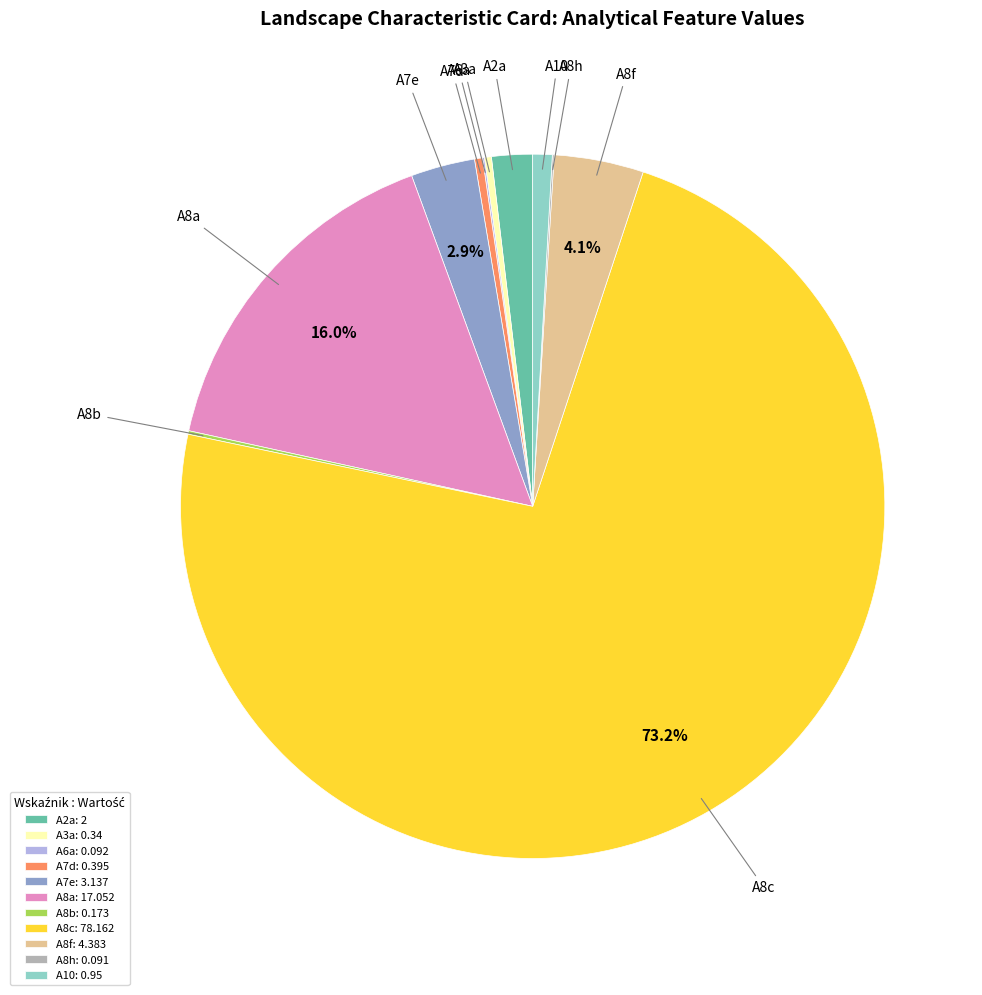

Which category has the biggest portion of the pie?

A8c